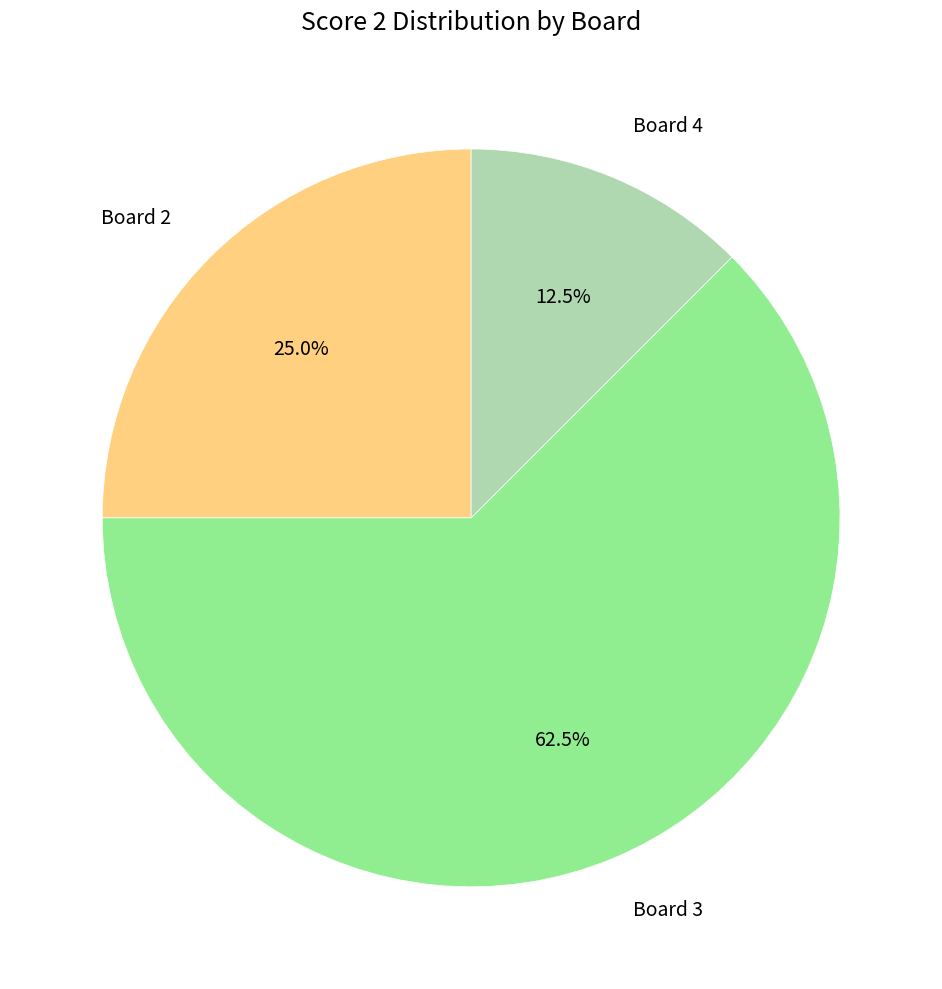

Rank the categories by value from lowest to highest.

Board 4, Board 2, Board 3